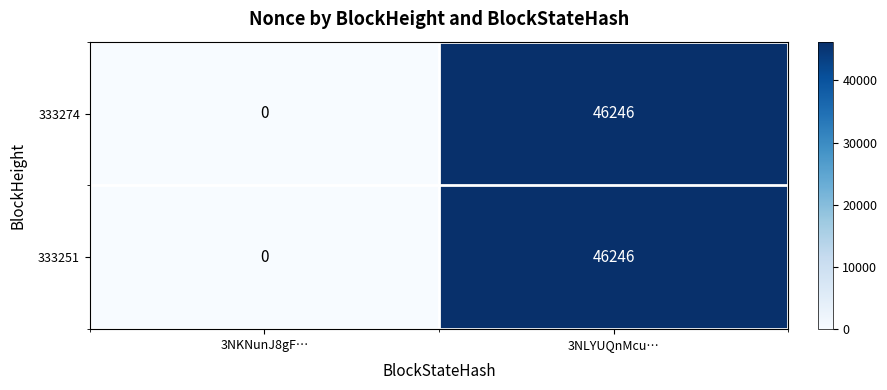

Is the value of 333251 at 3NLYUQnMcu… greater than the value of 333274 at 3NKNunJ8gF…?

Yes